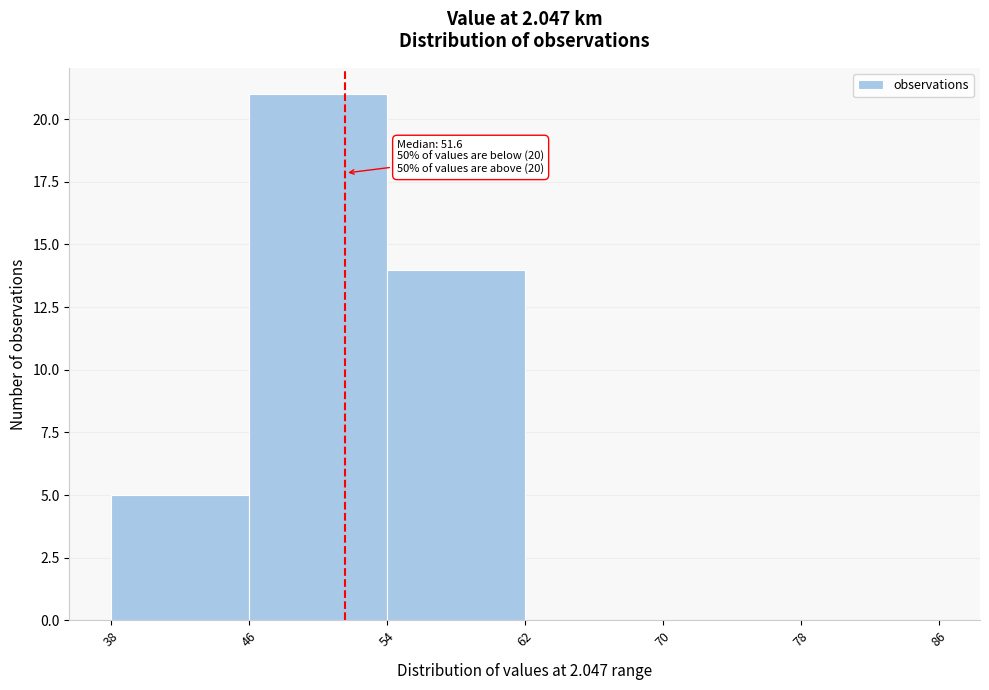

Which range on the x-axis has the tallest bar?

46 to 54